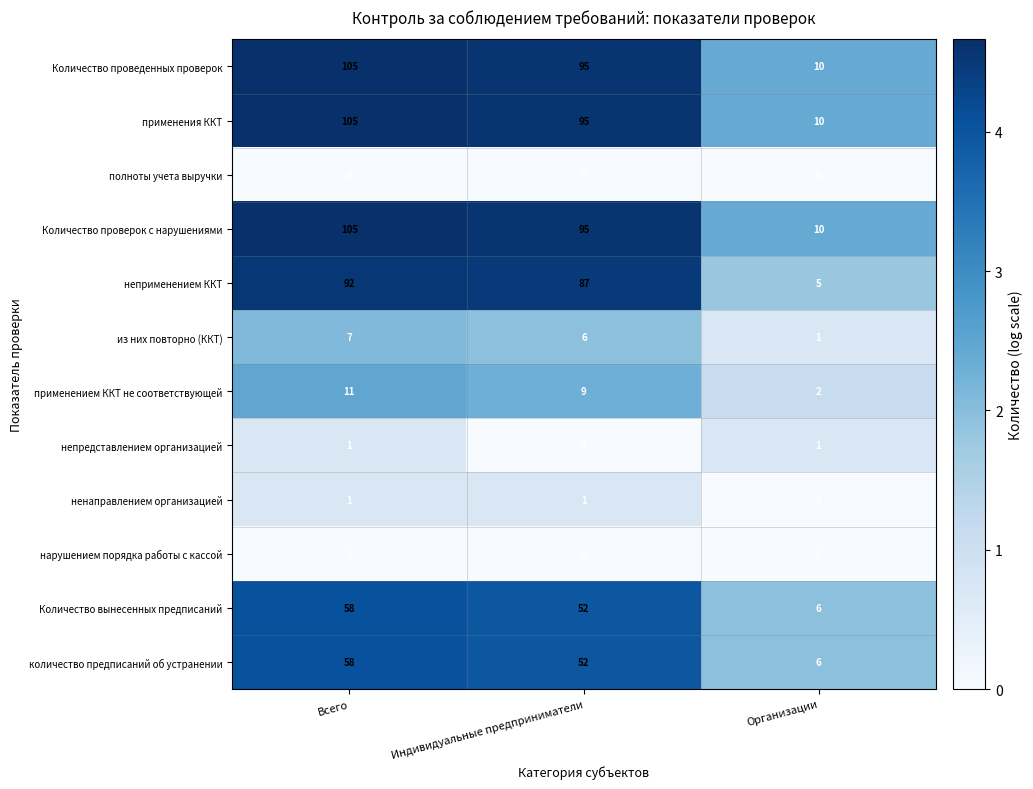

Where does the применением ККТ не соответствующей series first go above 9?

Всего